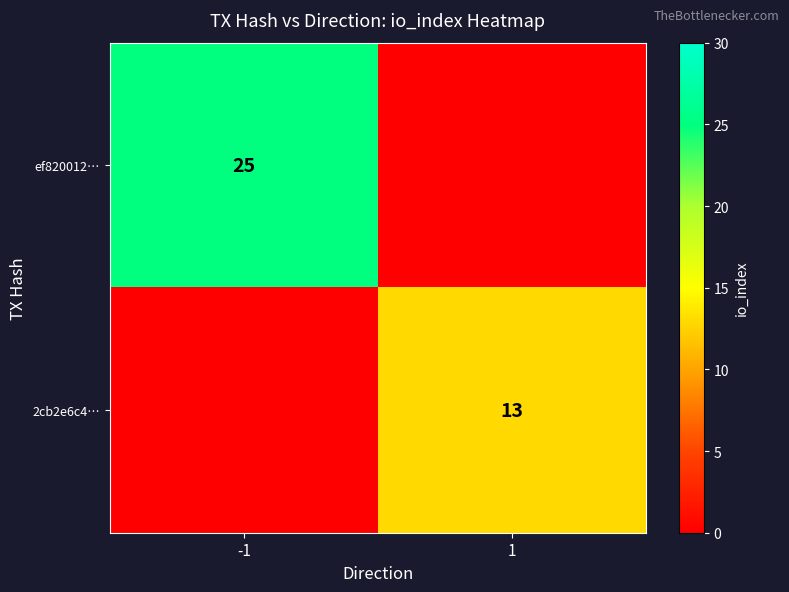

True or false: 2cb2e6c4… has a value of 6 at 1.

False